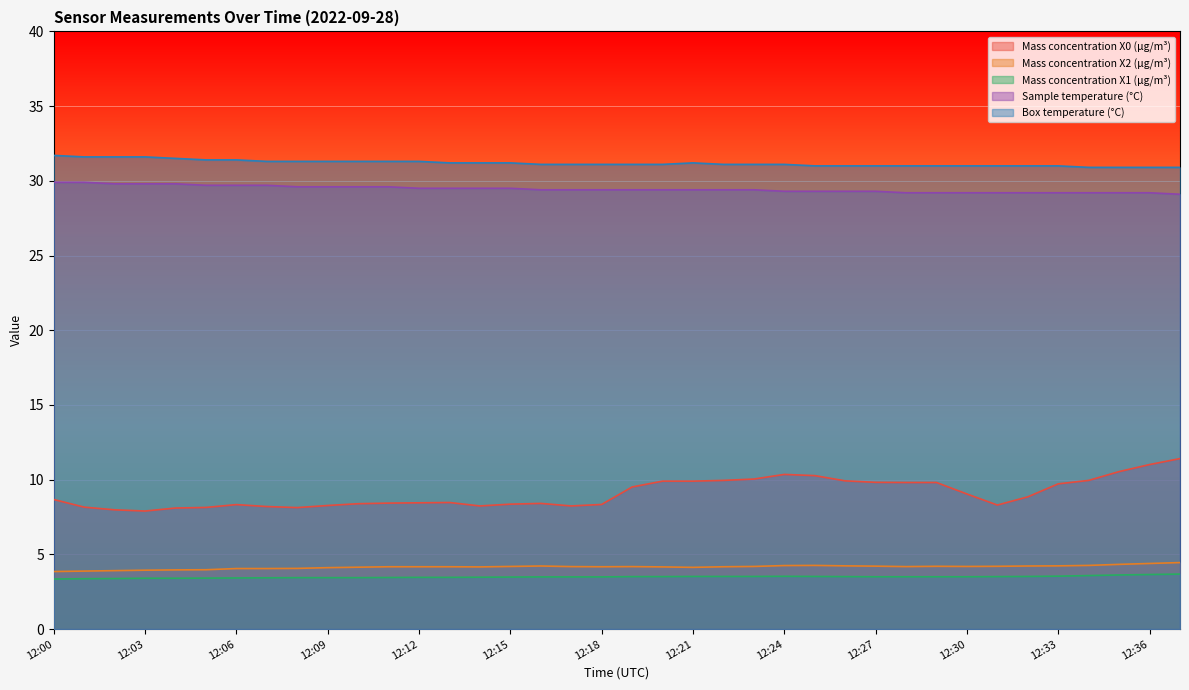

What is the difference between the second highest and minimum values in the Mass concentration X1 (μg/m³) series?

0.3